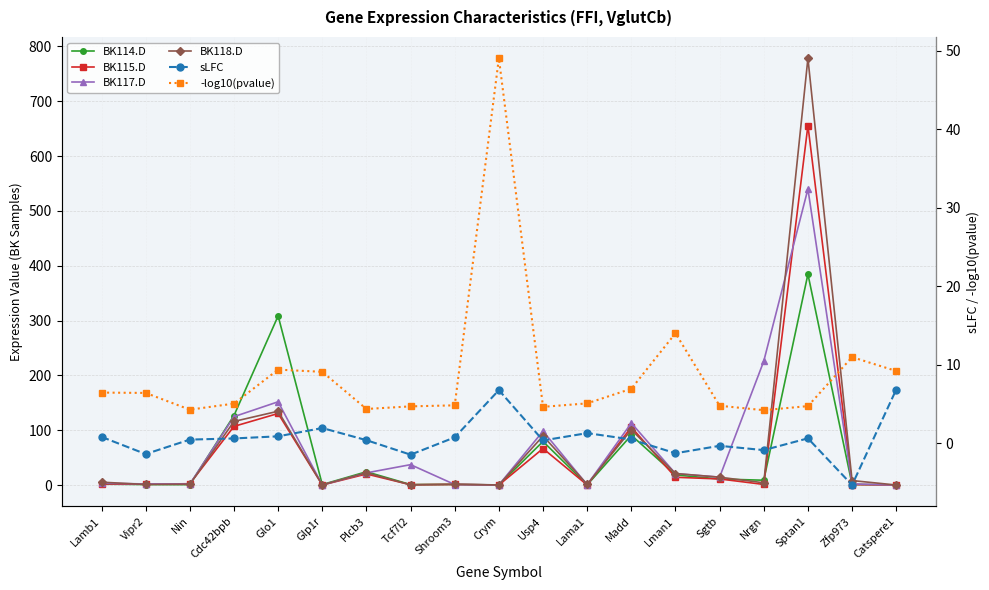

In -log10(pvalue), how many points are lower than both neighbors (excluding endpoints)?

4